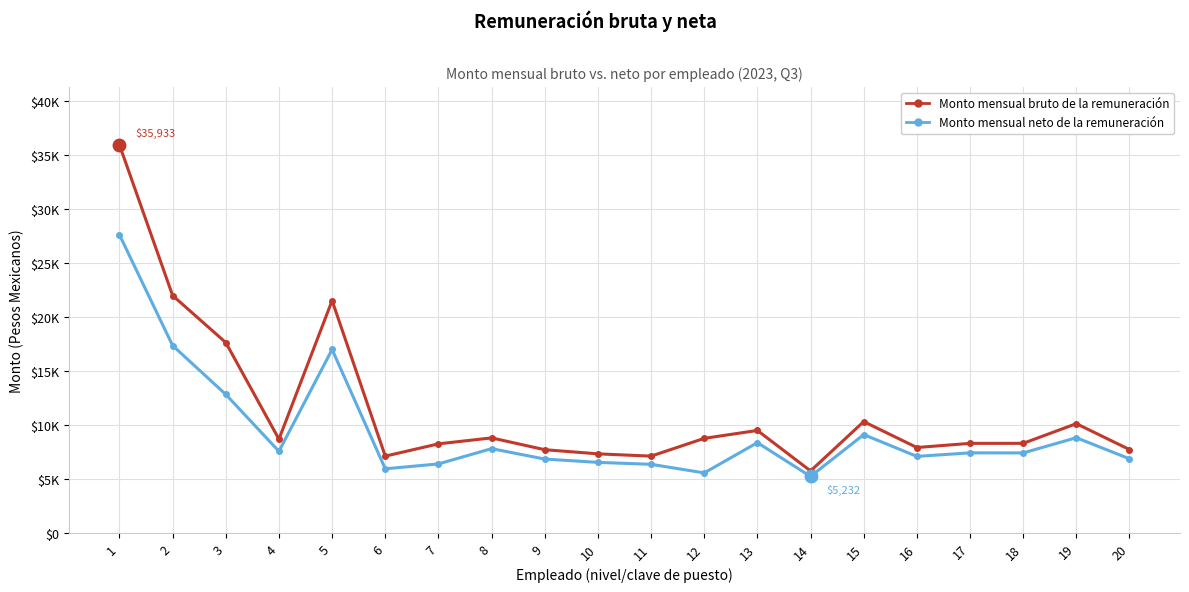

Does the chart have visible grid lines?

Yes